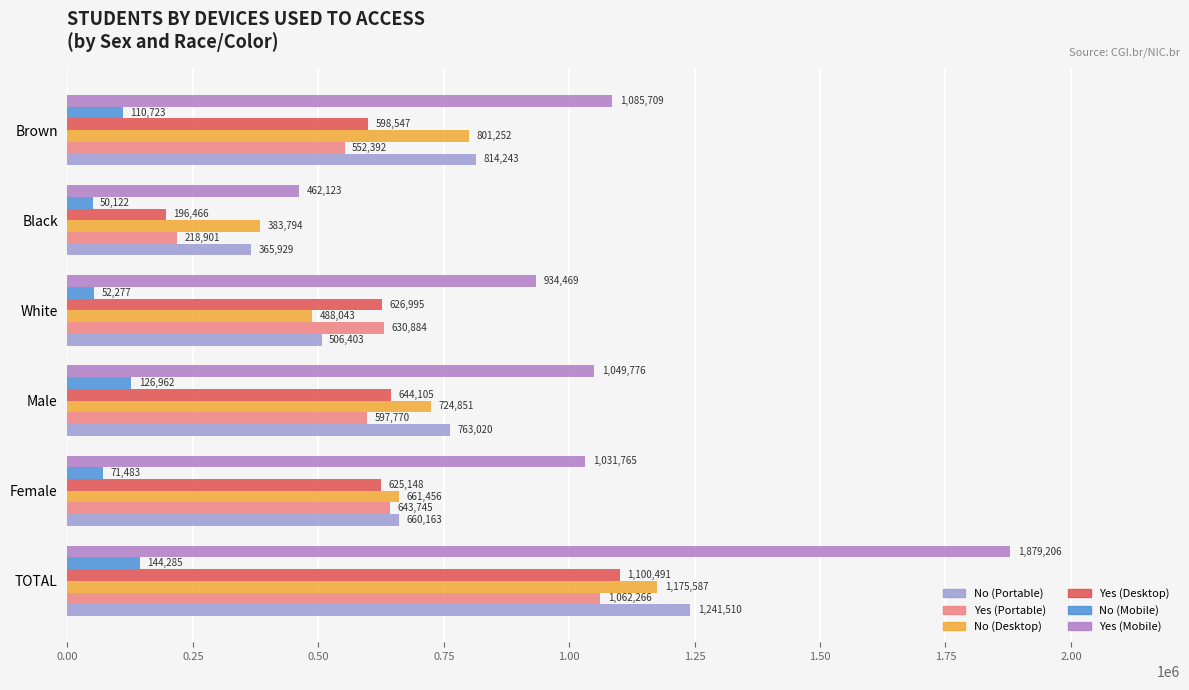

How many values in the Yes (Portable) series are below 630884?

3